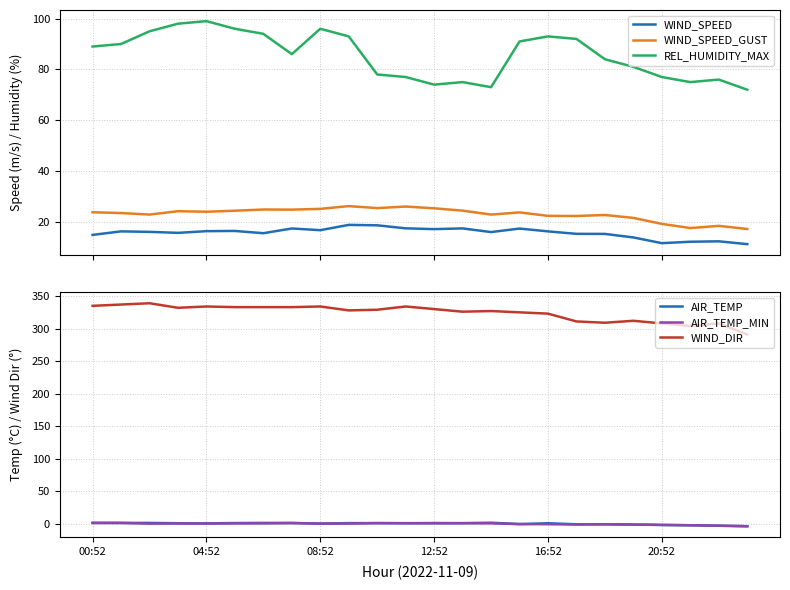

Reading left to right, extract all data points from this chart.

WIND_SPEED: 14.8	16.2	16.0	15.6	16.3	16.4	15.5	17.4	16.7	18.8	18.6	17.4	17.1	17.4	15.9	17.3	16.2	15.2	15.2	13.8	11.6	12.1	12.3	11.2
WIND_SPEED_GUST: 23.8	23.4	22.8	24.2	23.9	24.4	24.8	24.8	25.1	26.2	25.4	26.0	25.3	24.4	22.8	23.7	22.3	22.3	22.7	21.5	19.2	17.5	18.4	17.2
REL_HUMIDITY_MAX: 89.0	90.0	95.0	98.0	99.0	96.0	94.0	86.0	96.0	93.0	78.0	77.0	74.0	75.0	73.0	91.0	93.0	92.0	84.0	81.0	77.0	75.0	76.0	72.0
AIR_TEMP: 1.3	1.1	1.1	0.6	0.4	0.9	1.1	1.0	0.1	0.8	0.8	0.7	0.9	0.8	1.4	-0.7	0.6	-1.0	-1.0	-1.4	-2.0	-2.5	-3.2	-4.0
AIR_TEMP_MIN: 0.9	1.1	0.0	0.2	0.1	0.4	0.4	0.9	0.0	0.1	0.8	0.6	0.5	0.6	0.5	-0.7	-0.9	-1.3	-1.0	-1.4	-2.0	-2.5	-3.2	-4.0
WIND_DIR: 335.0	337.0	339.0	332.0	334.0	333.0	333.0	333.0	334.0	328.0	329.0	334.0	330.0	326.0	327.0	325.0	323.0	311.0	309.0	312.0	308.0	304.0	308.0	291.0